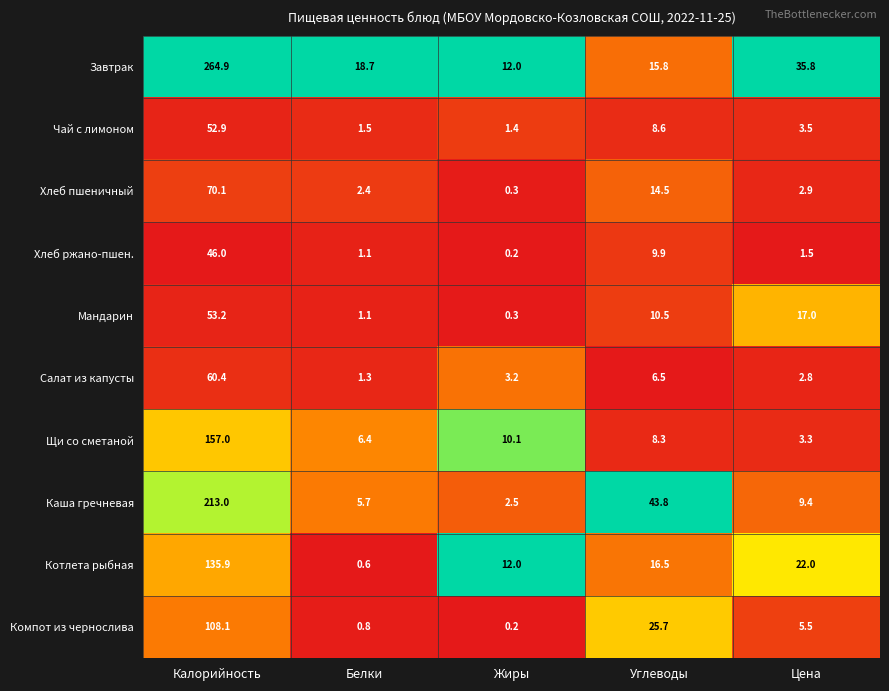

Which series changed the most between Калорийность and Цена?

Завтрак